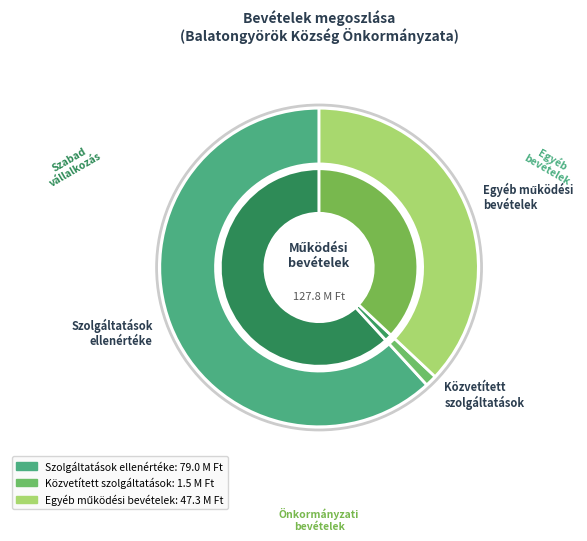

To the nearest percent, what percentage of the pie is Közvetített szolgáltatások értéke?

1%